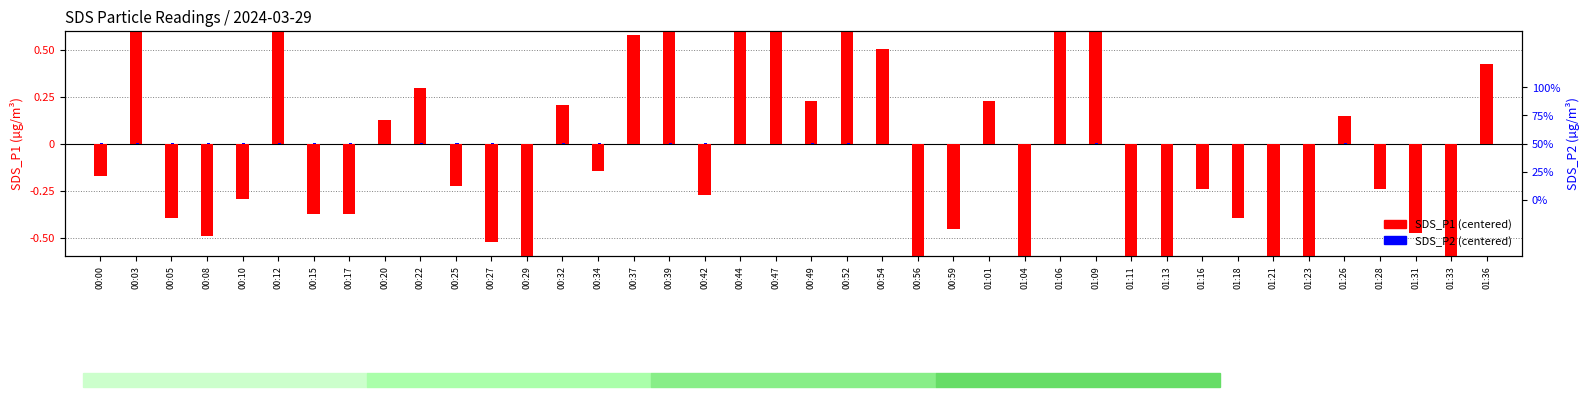

Reading left to right, what are all the values shown in this chart?

SDS_P1: 00:00=-0.2	00:03=2.0	00:05=-0.4	00:08=-0.5	00:10=-0.3	00:12=1.0	00:15=-0.4	00:17=-0.4	00:20=0.1	00:22=0.3	00:25=-0.2	00:27=-0.5	00:29=-1.1	00:32=0.2	00:34=-0.1	00:37=0.6	00:39=1.4	00:42=-0.3	00:44=1.7	00:47=0.7	00:49=0.2	00:52=1.3	00:54=0.5	00:56=-0.9	00:59=-0.5	01:01=0.2	01:04=-1.1	01:06=2.9	01:09=0.8	01:11=-1.3	01:13=-1.0	01:16=-0.2	01:18=-0.4	01:21=-0.8	01:23=-1.4	01:26=0.1	01:28=-0.2	01:31=-0.5	01:33=-1.8	01:36=0.4
SDS_P2: 00:00=0.2	00:03=0.4	00:05=0.5	00:08=0.2	00:10=0.1	00:12=0.4	00:15=0.2	00:17=0.6	00:20=0.0	00:22=0.4	00:25=0.2	00:27=0.2	00:29=-0.1	00:32=0.2	00:34=0.1	00:37=-0.3	00:39=0.2	00:42=0.2	00:44=-0.0	00:47=-0.2	00:49=0.2	00:52=0.2	00:54=-0.3	00:56=-0.3	00:59=-0.2	01:01=-0.2	01:04=-0.4	01:06=0.1	01:09=0.2	01:11=-0.3	01:13=-0.4	01:16=-0.3	01:18=0.1	01:21=-0.5	01:23=-0.5	01:26=0.4	01:28=-0.2	01:31=-0.6	01:33=-0.7	01:36=-0.4